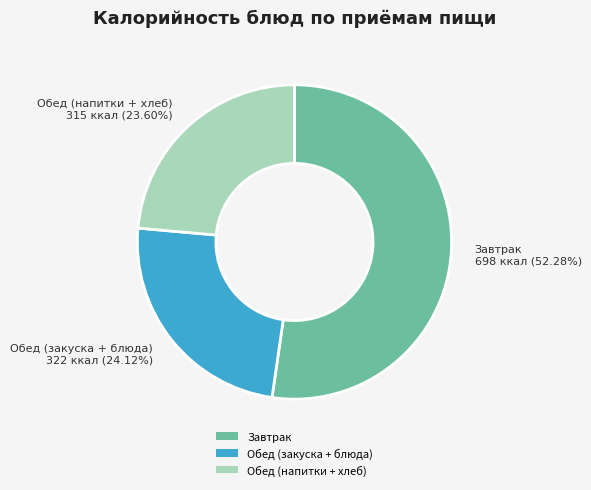

Is the sum of Обед (закуска + блюда) and Завтрак greater than half?

Yes